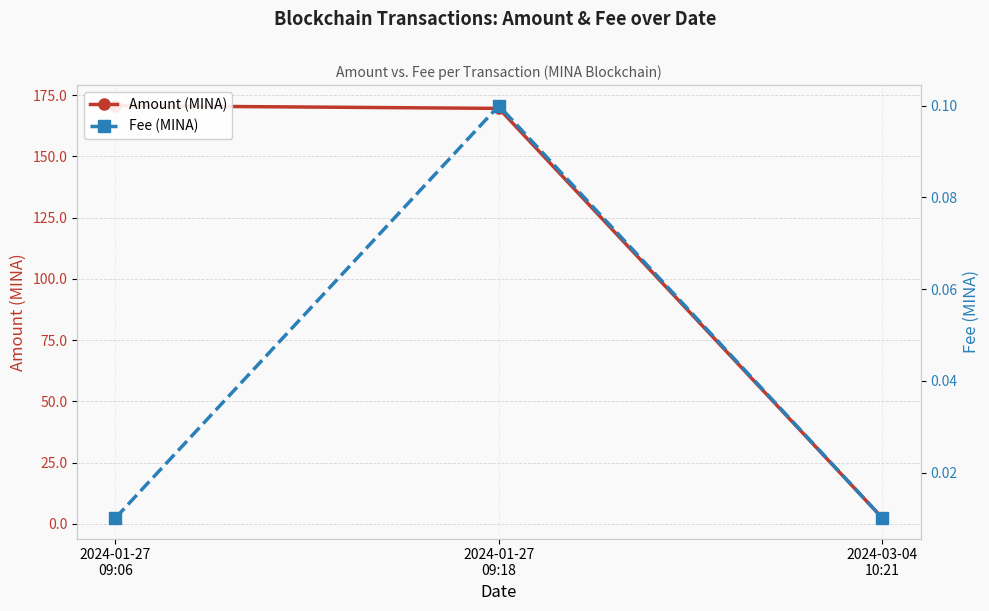

Reading left to right, transcribe all the data shown in this chart.

Amount (MINA): 170.7	169.6	2.5
Fee (MINA): 0.0	0.1	0.0